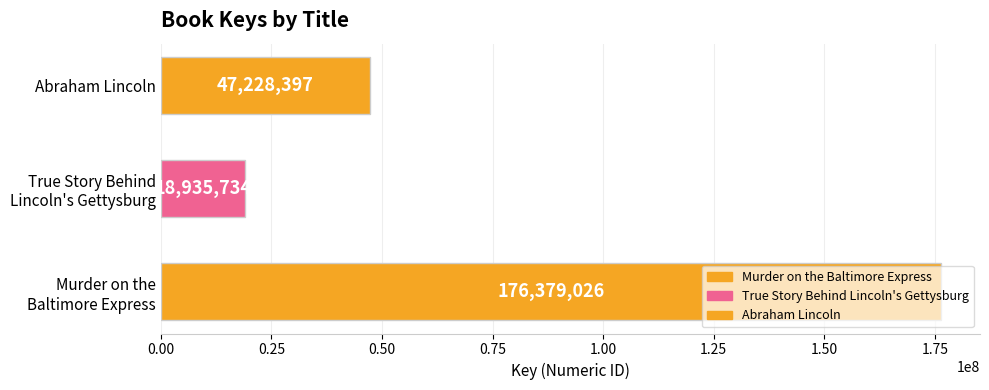

Where is the data nearest to the value 97657380?

Abraham Lincoln